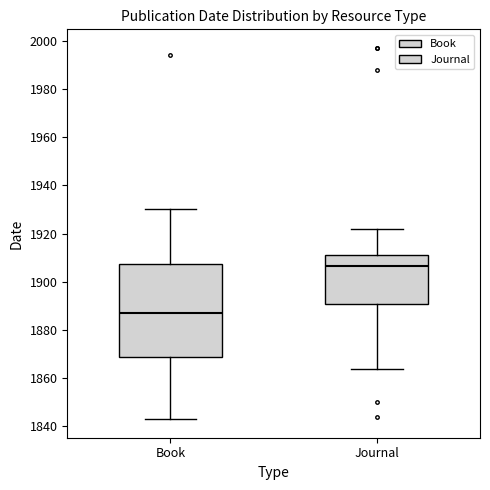

Reading left to right, read every box against the y-axis: the position of its median line, the range the box covers, and the ends of its whiskers. The values are not printed on the chart, so give them approximately, as read against the axis.

Book: median 1888, box 1868 to 1908, whiskers 1844 to 1930
Journal: median 1906, box 1890 to 1912, whiskers 1864 to 1922